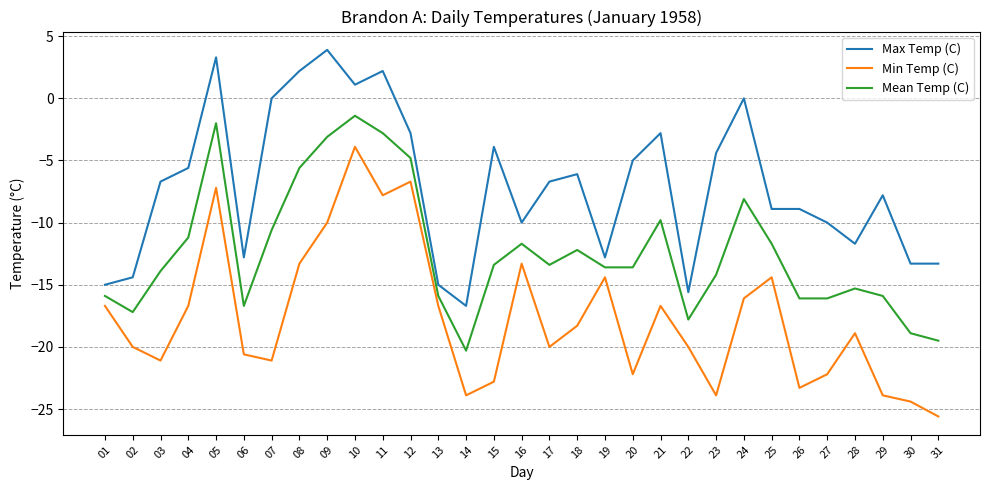

True or false: Mean Temp (C) has a value of -16.1 at 27.

True